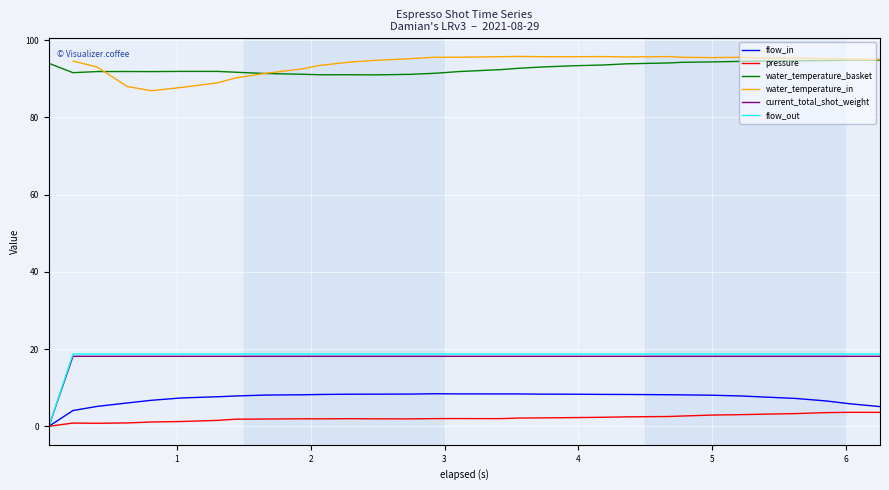

True or false: water_temperature_basket has more than 1 interior local peaks.

True